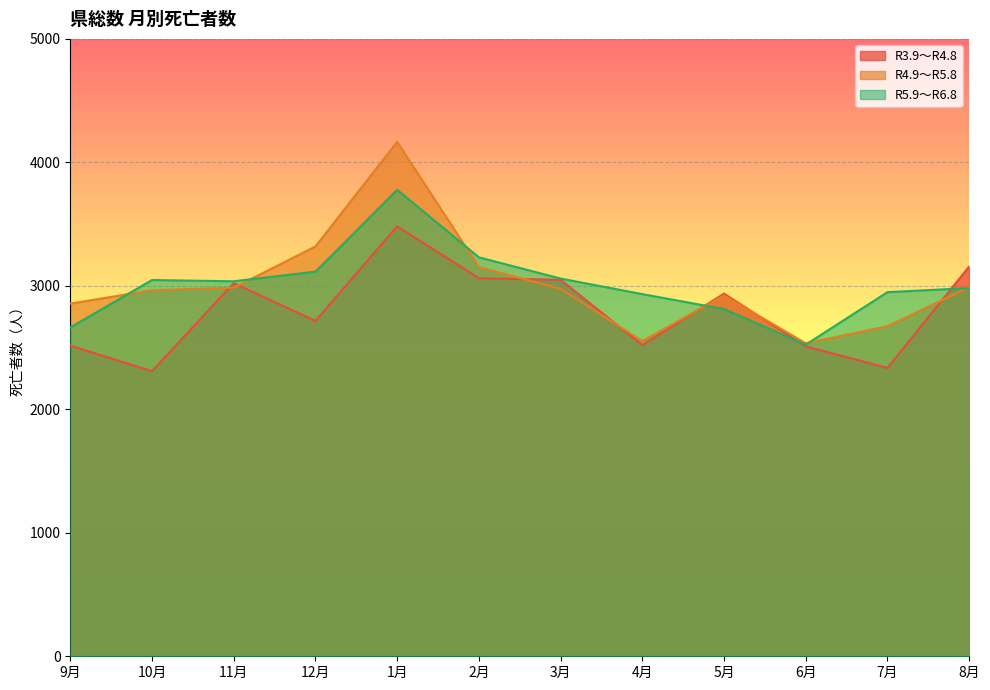

After their last crossing, which series has the higher values: R5.9～R6.8 or R4.9～R5.8?

R4.9～R5.8